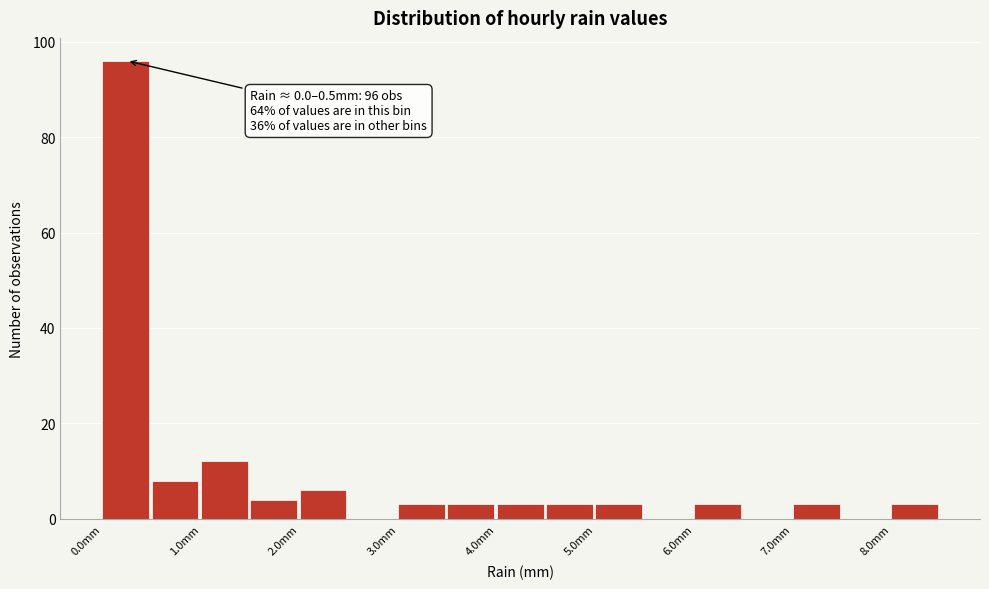

Which range on the x-axis has the tallest bar?

0.0 to 0.5